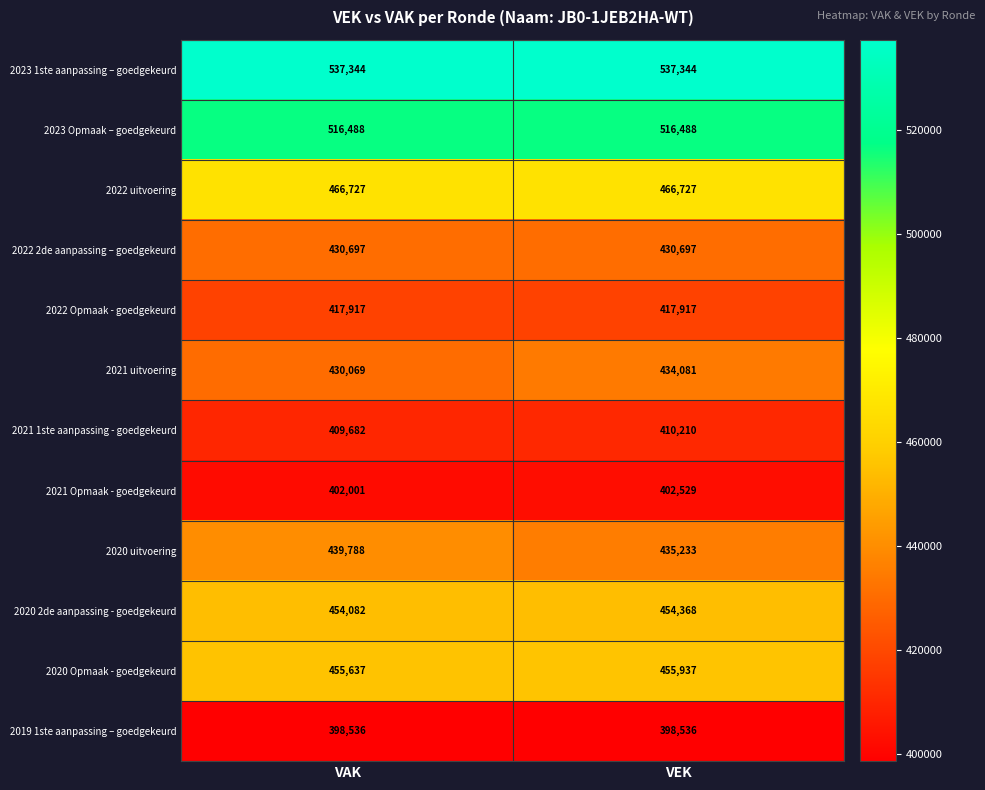

What is the minimum value shown in the chart?

398536